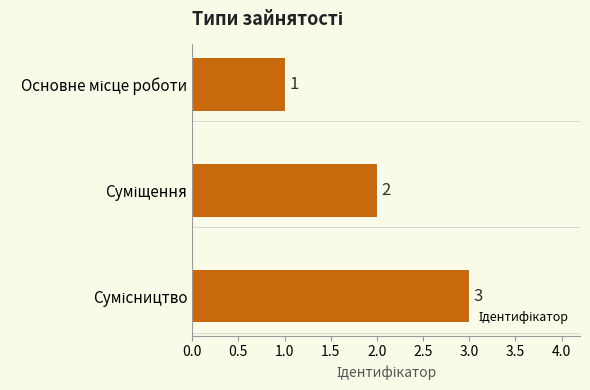

What is the sum of all values?

6